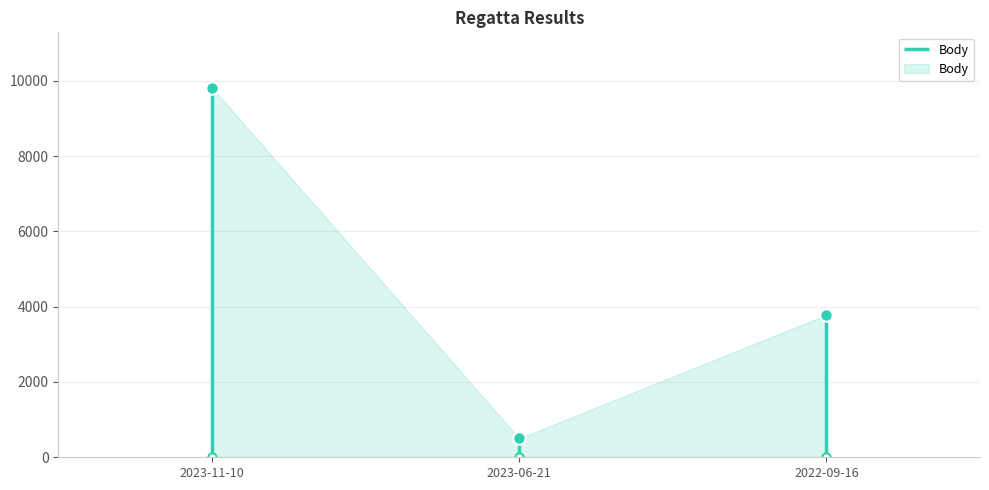

What value does the data have at 2022-09-16?

3782